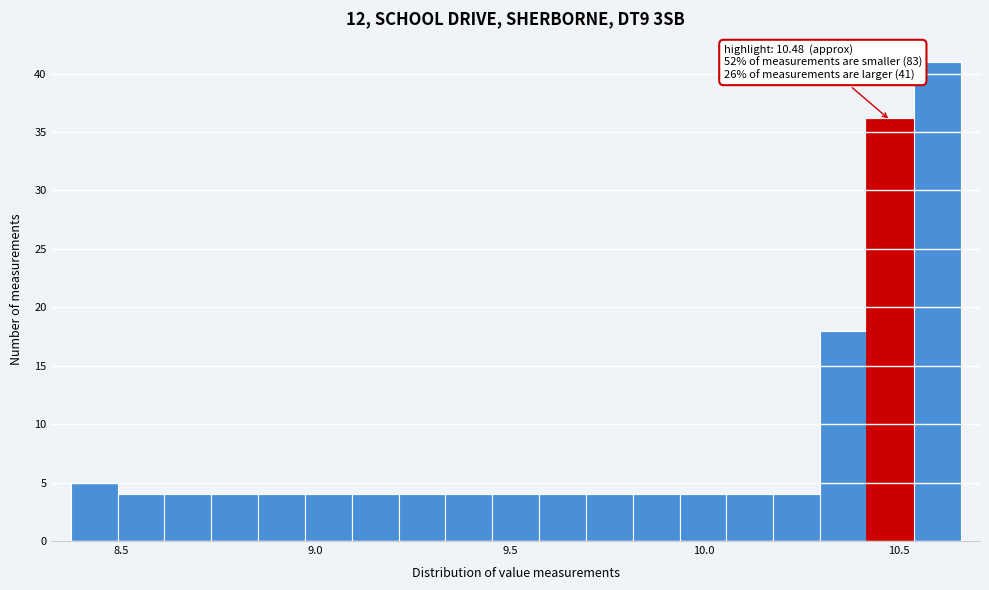

Around what value on the x-axis is the tallest bar? Give the approximate position of its centre, as read against the axis.

10.60